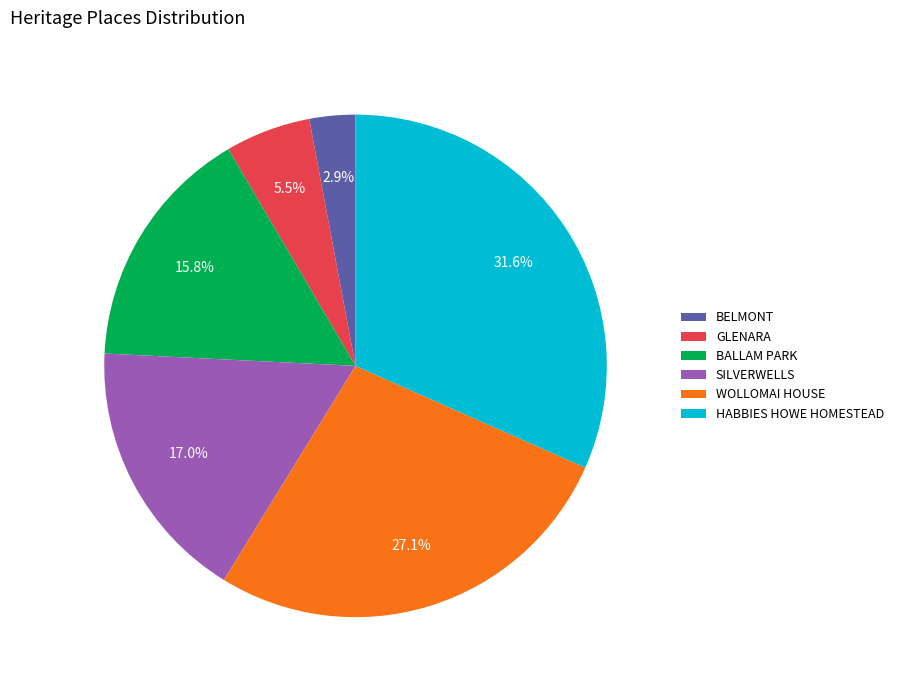

Rank the categories by value from highest to lowest.

HABBIES HOWE HOMESTEAD, WOLLOMAI HOUSE, SILVERWELLS, BALLAM PARK, GLENARA, BELMONT